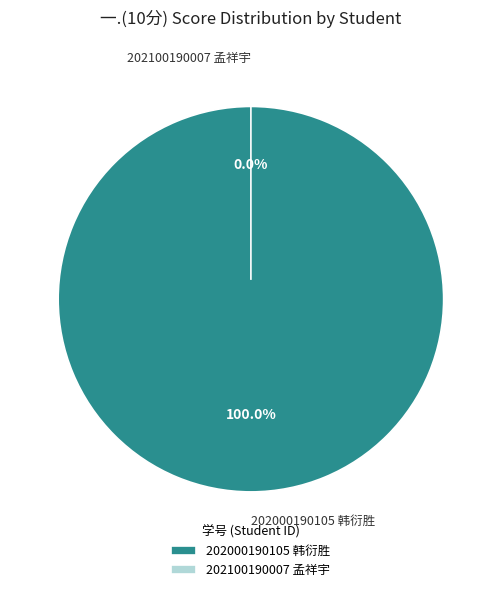

Is it true that 202100190007 孟祥宇 is 0% of the pie?

True